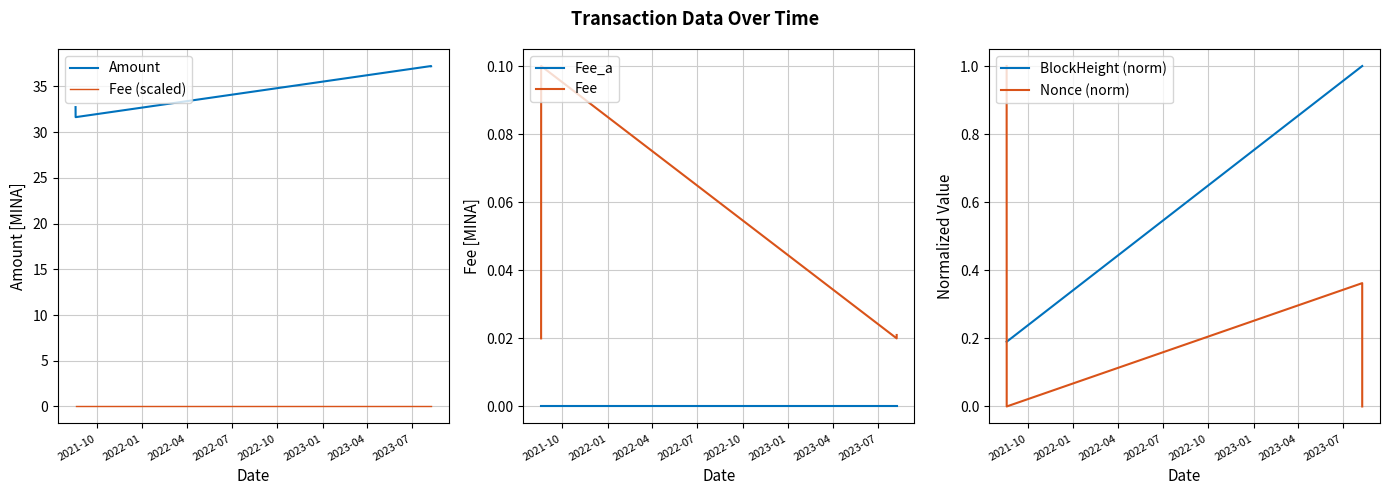

Does the chart display data point markers on the line(s)?

No